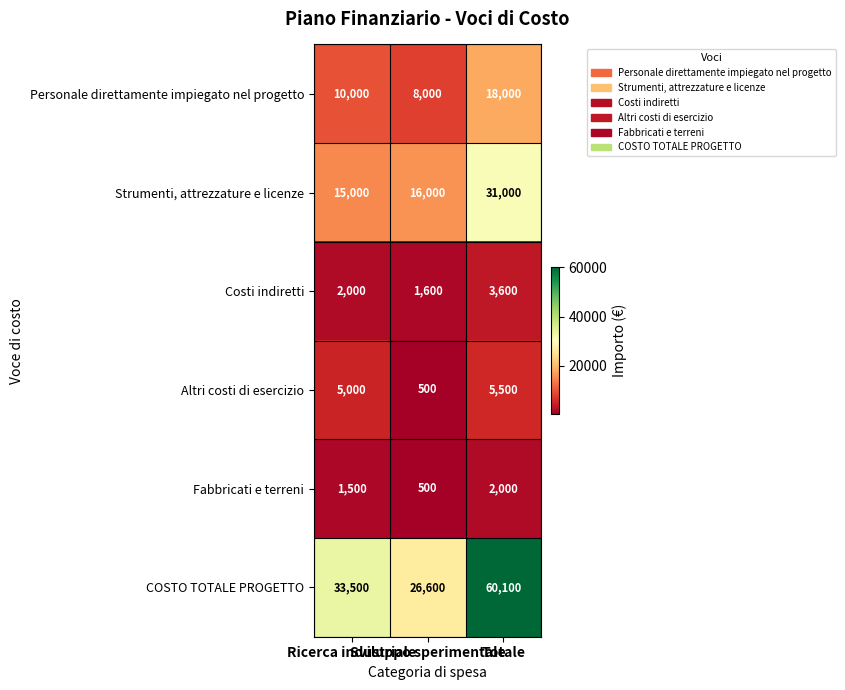

Count the number of data series in this chart.

6